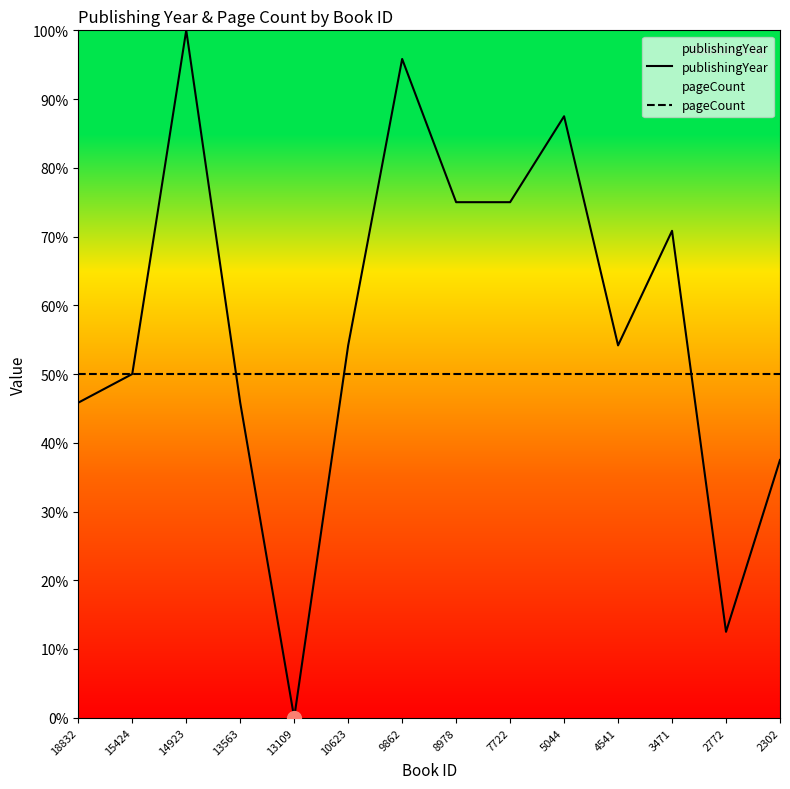

What are all the series names shown in the legend?

publishingYear, pageCount